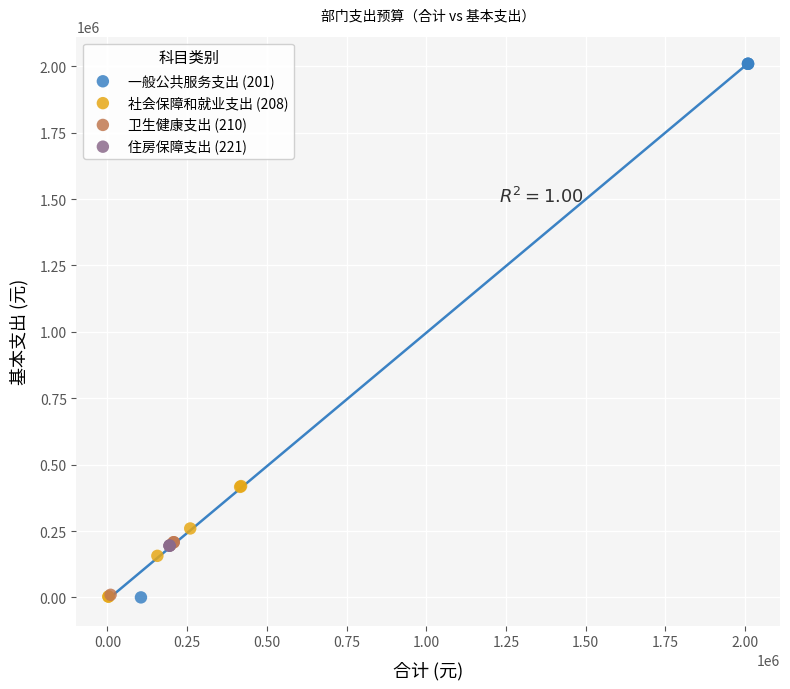

Which series contains the highest Y value?

一般公共服务支出 (201)